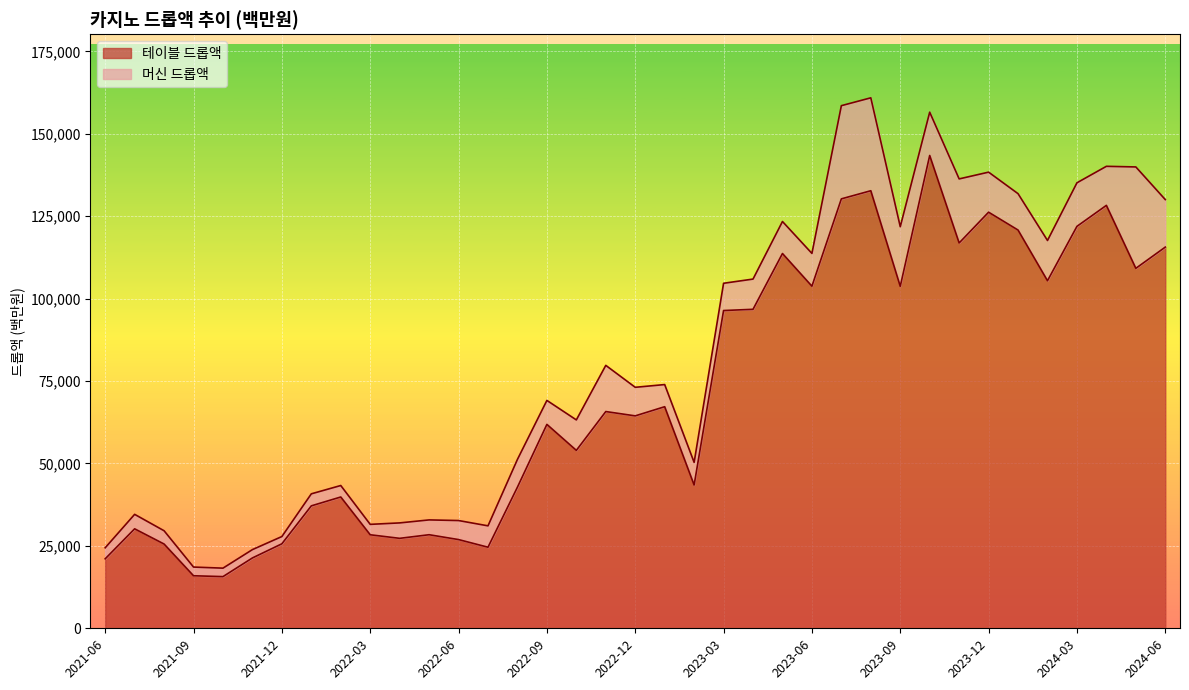

How many data points are above 64447?

18